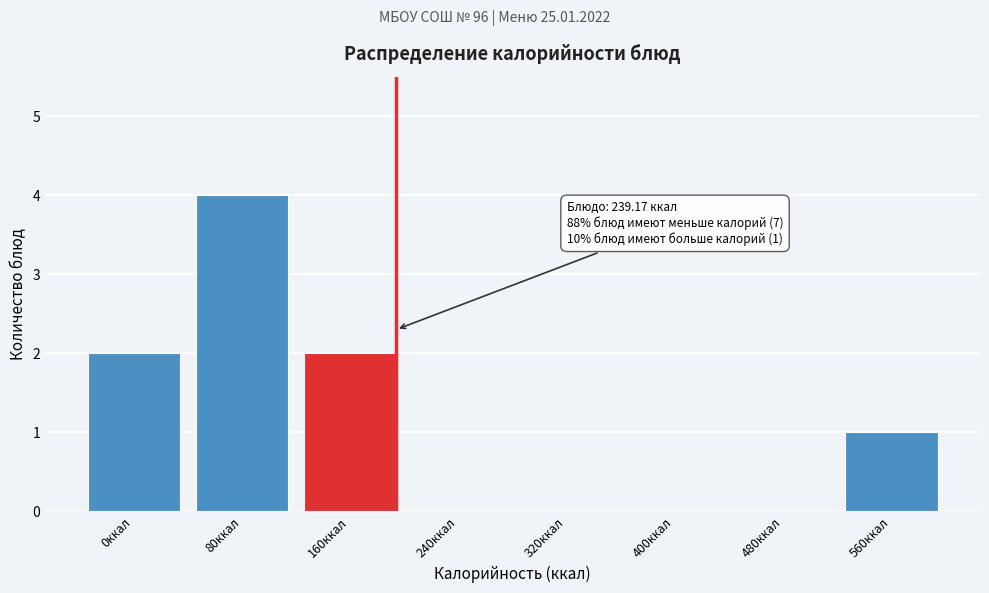

Reading right to left, transcribe all the data shown in this chart.

560ккал=1	480ккал=0	400ккал=0	320ккал=0	240ккал=0	160ккал=2	80ккал=4	0ккал=2